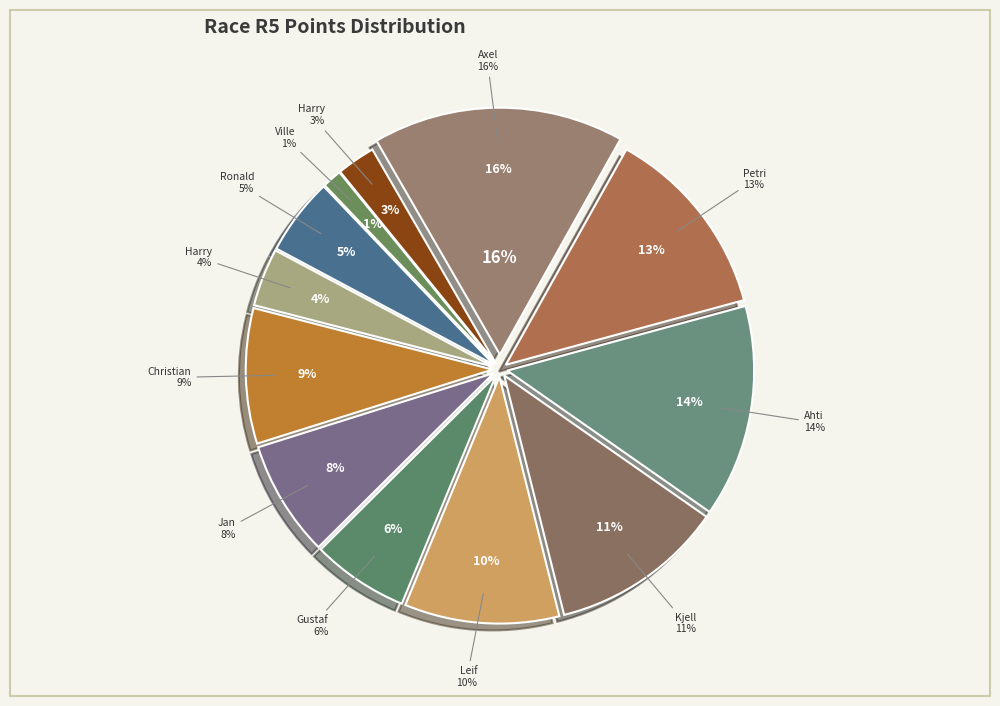

Which category has the biggest portion of the pie?

Axel Ray